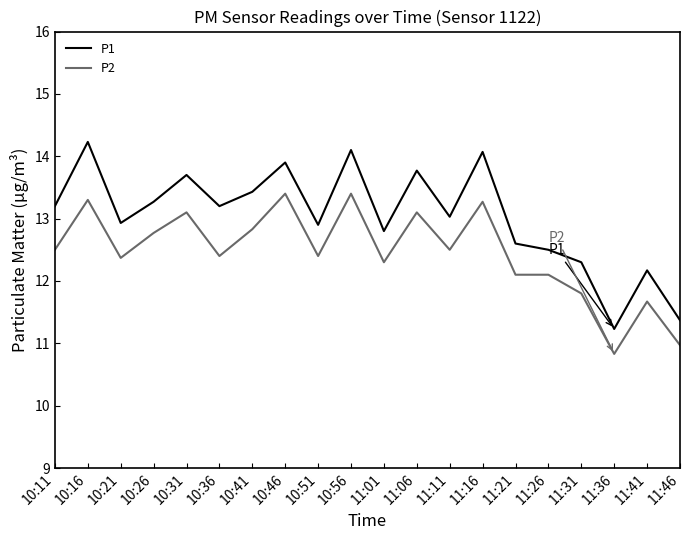

Rank the series by their average value, from highest to lowest.

P1, P2